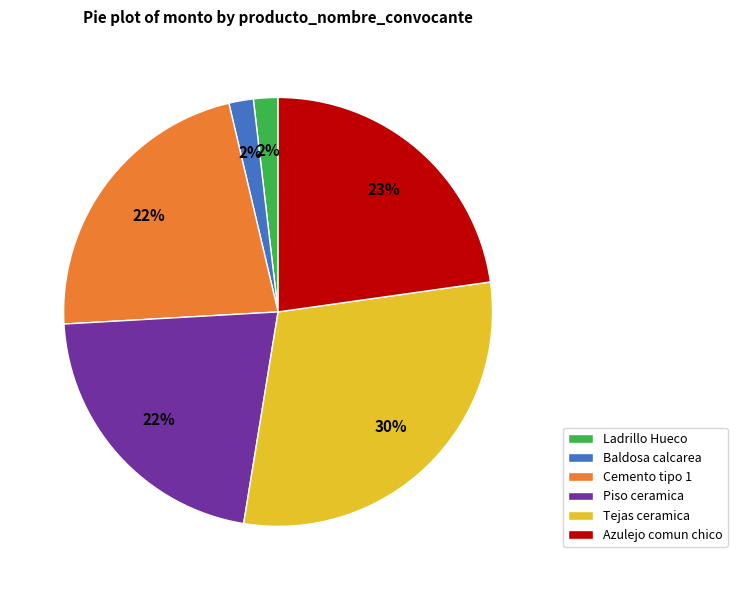

Between Baldosa calcarea and Tejas ceramica, which is larger?

Tejas ceramica